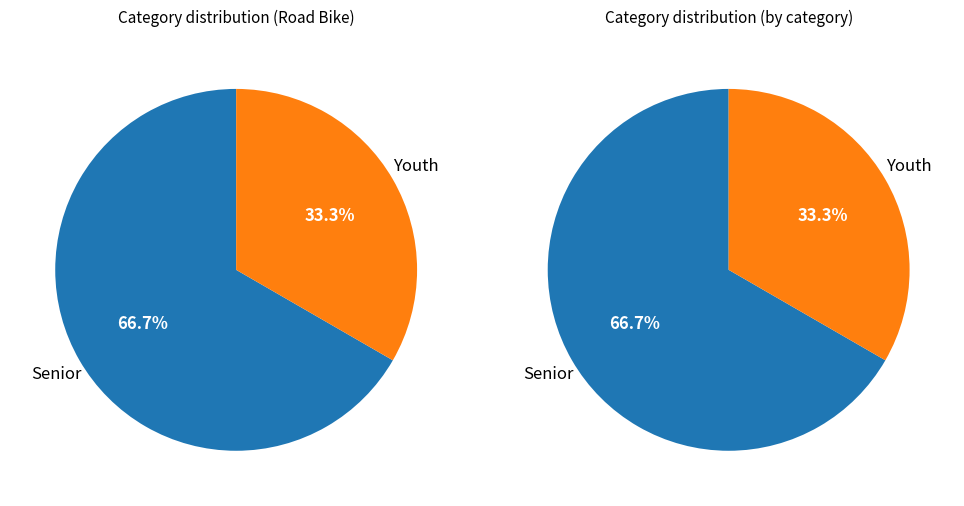

How many segments does this pie chart have?

2